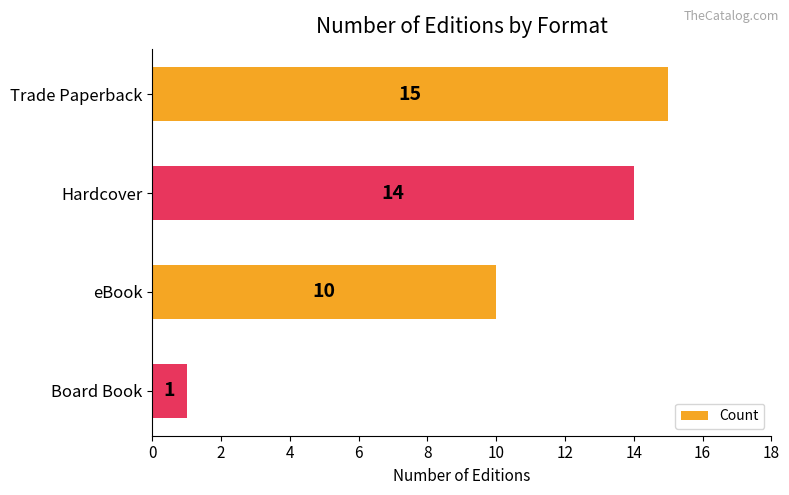

Where is the data nearest to the value 8?

eBook